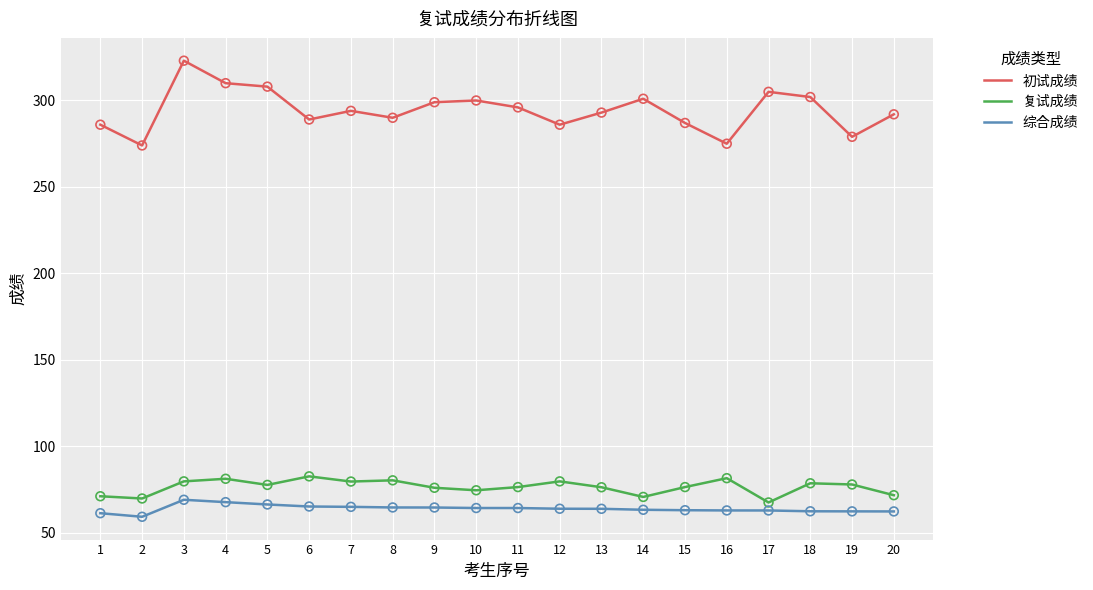

Which series has the largest range (max minus min)?

初试成绩